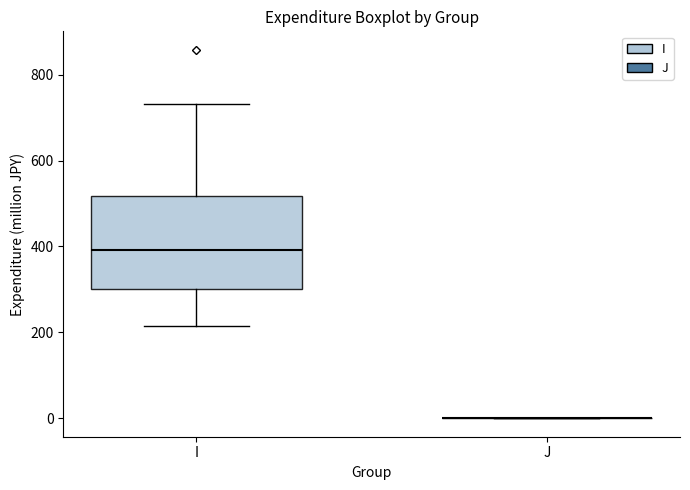

Comparing the boxes themselves (not the whiskers), which one is the tallest?

I